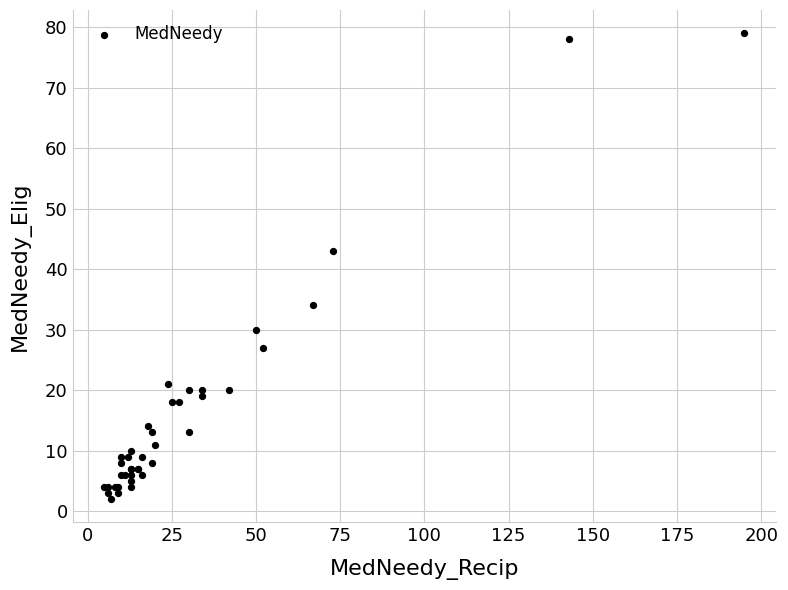

What Y value in the scatter plot is closest to 40?

43